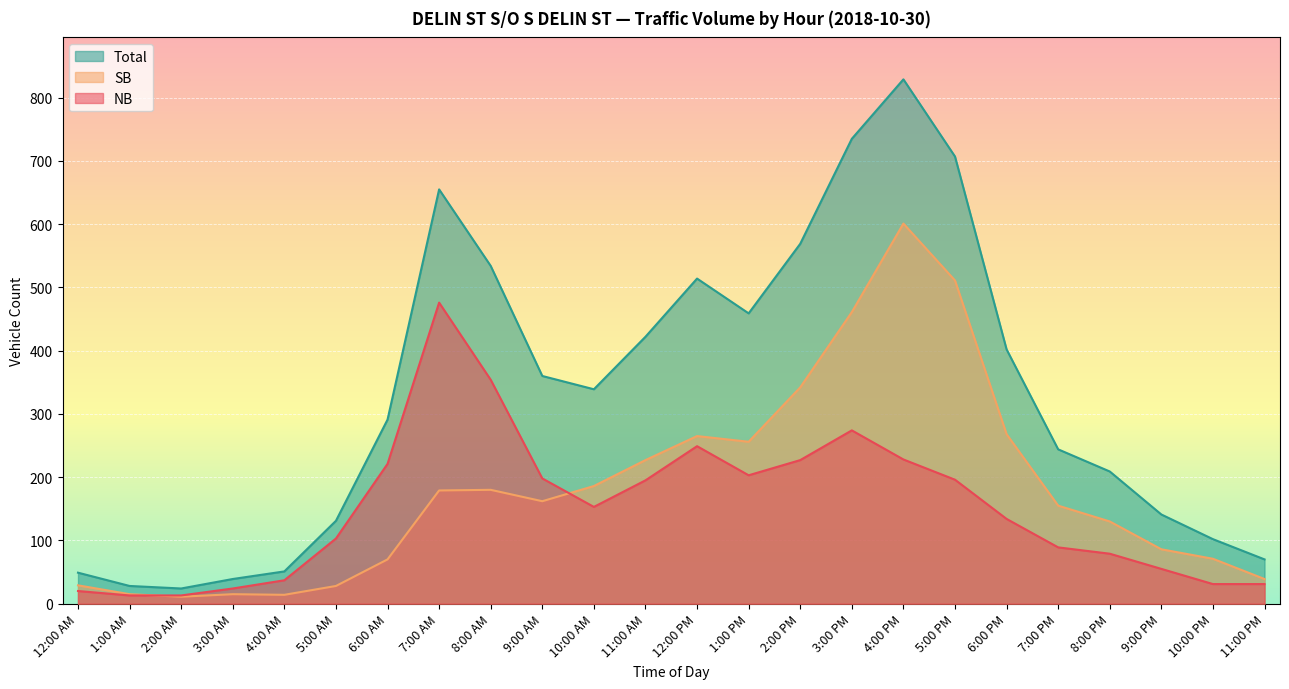

List the series in order of their overall mean, lowest first.

NB, SB, Total